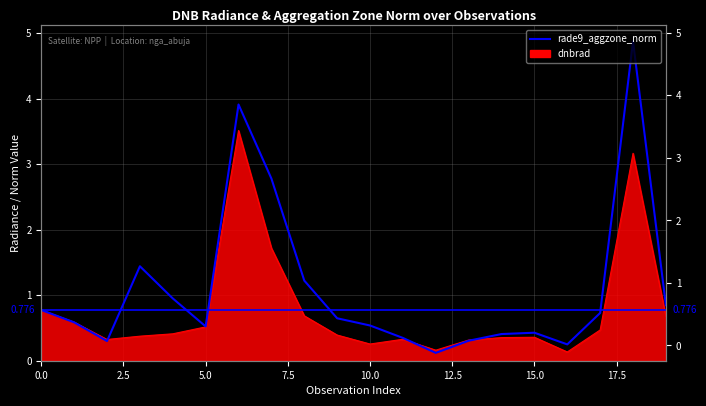

What is the value of the 2nd point from the left?

0.6